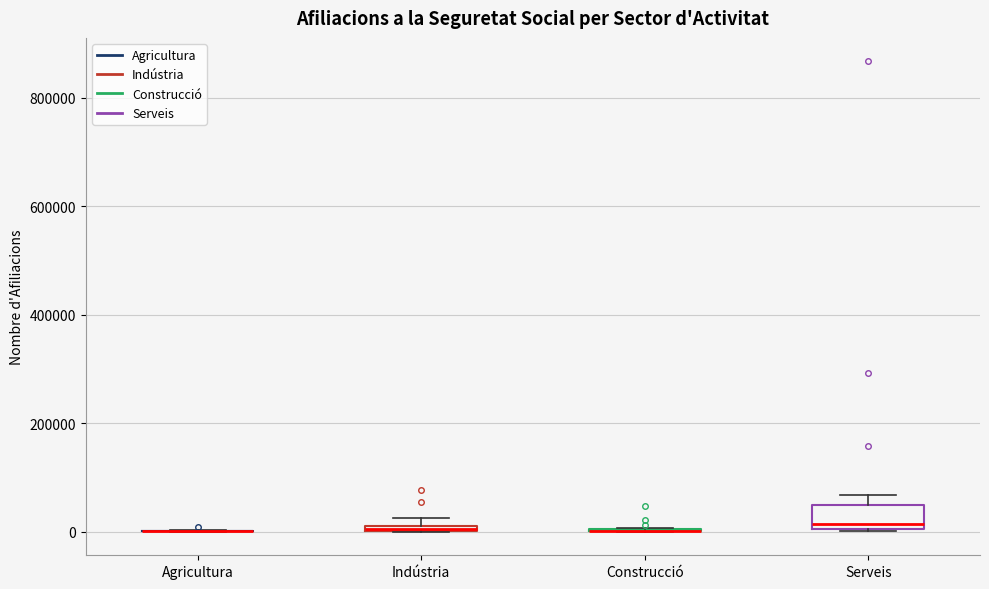

Where does the median line of the box for Serveis sit on the y-axis? The values are not printed on the chart, so give them approximately, as read against the axis.

20000